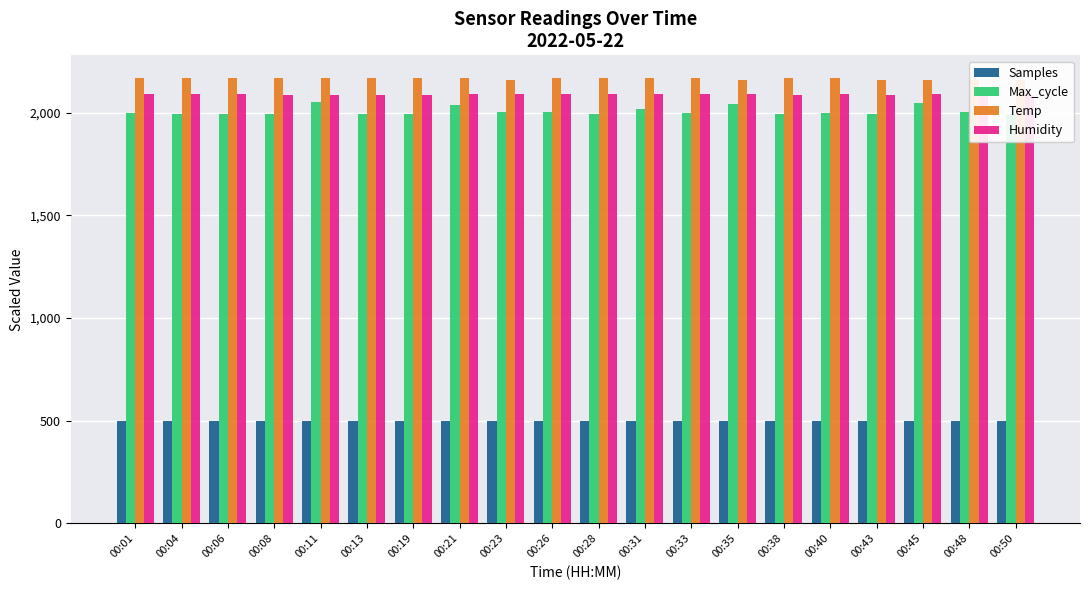

At which label is Humidity closest to 2088?

00:01